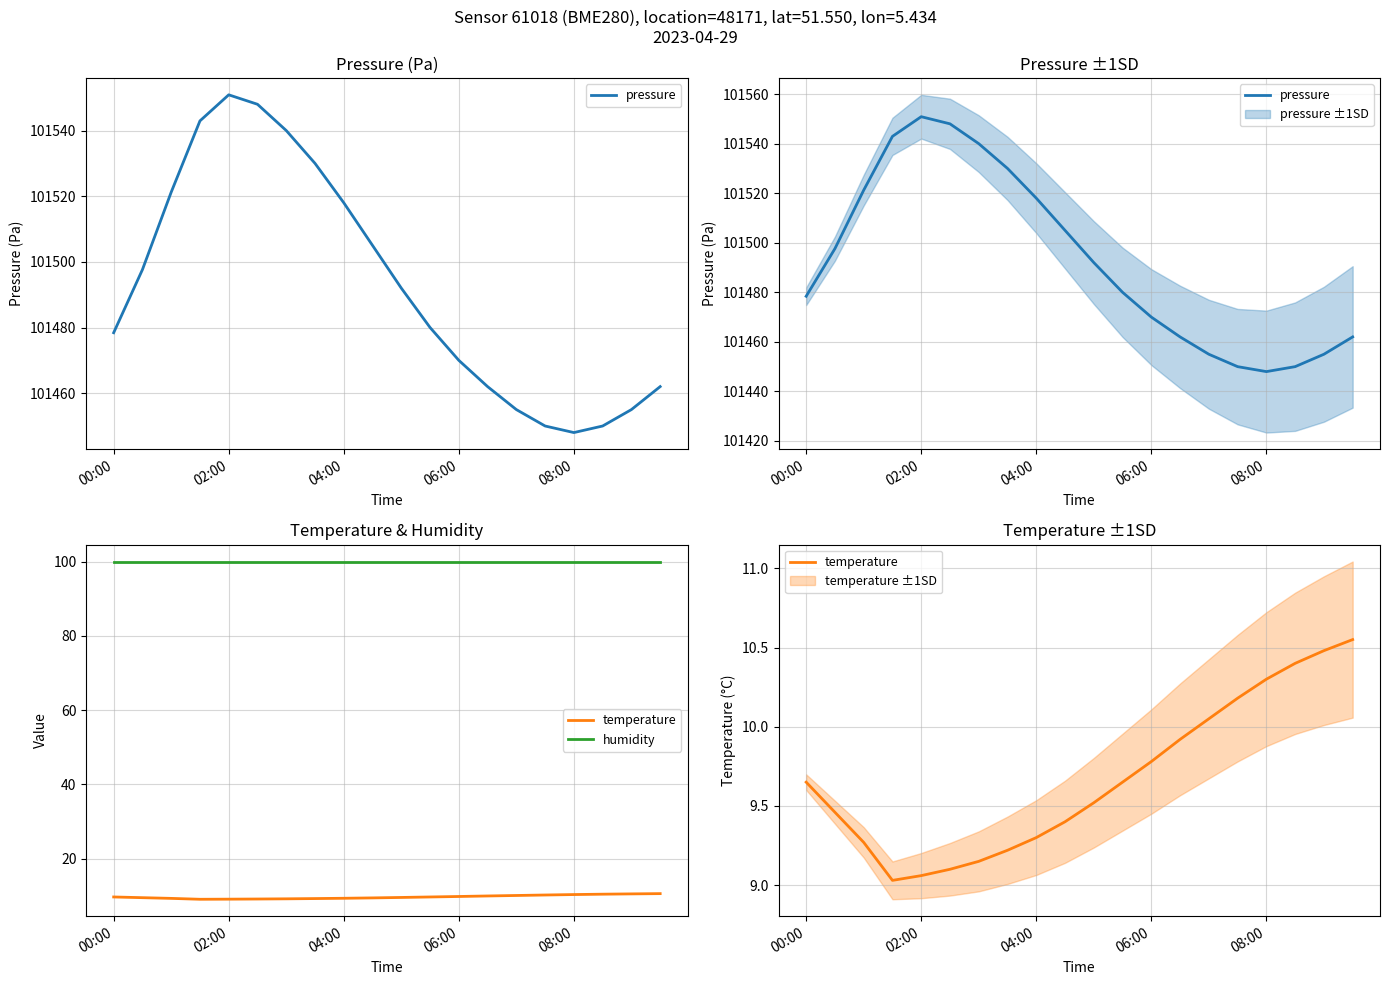

How many data points does each series have?

20